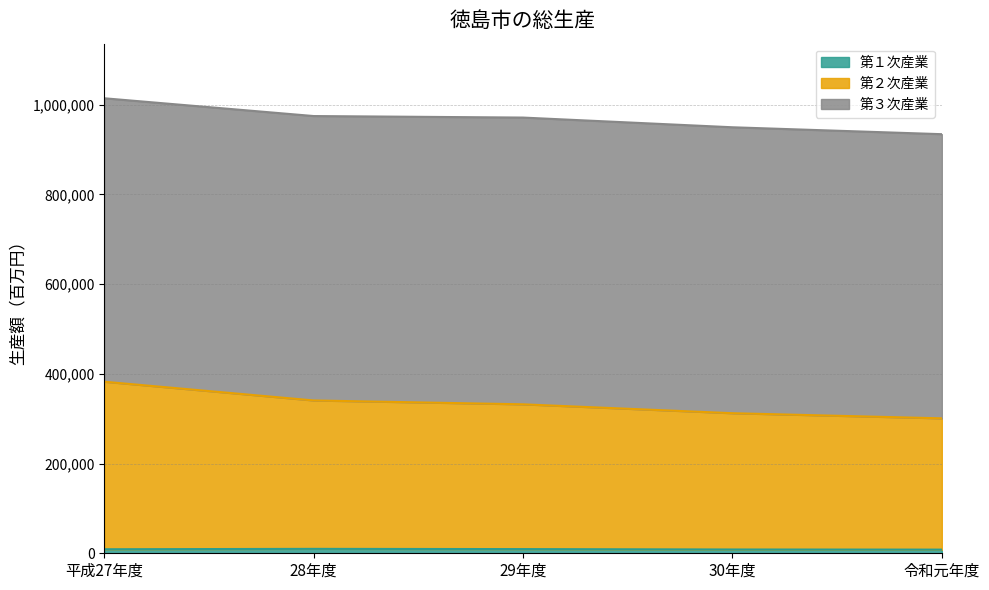

What is the label of the 1st point from the left?

平成27年度